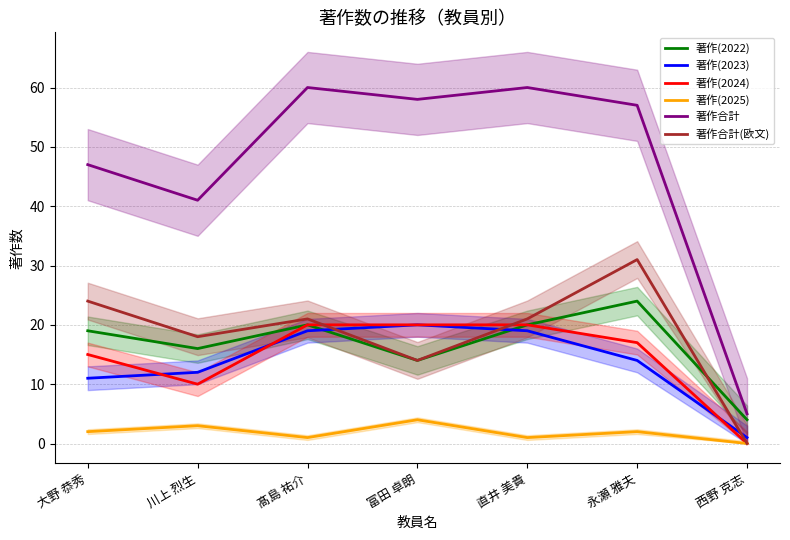

True or false: 著作(2025) and 著作(2022) cross at least once.

False